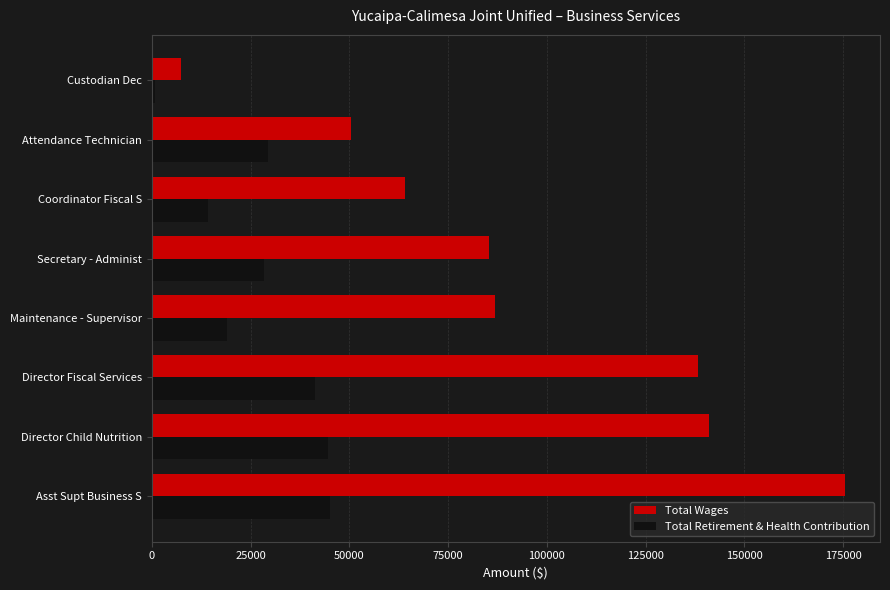

List the series in order of their peak value, lowest first.

Total Retirement & Health Contribution, Total Wages